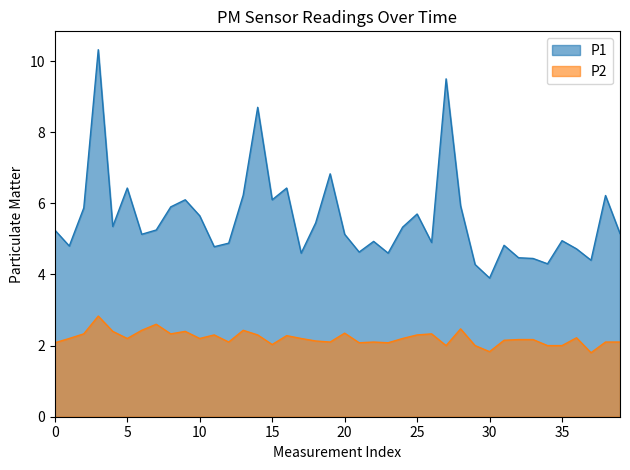

What is the sum of the P2 values at 11 and 28?

4.8